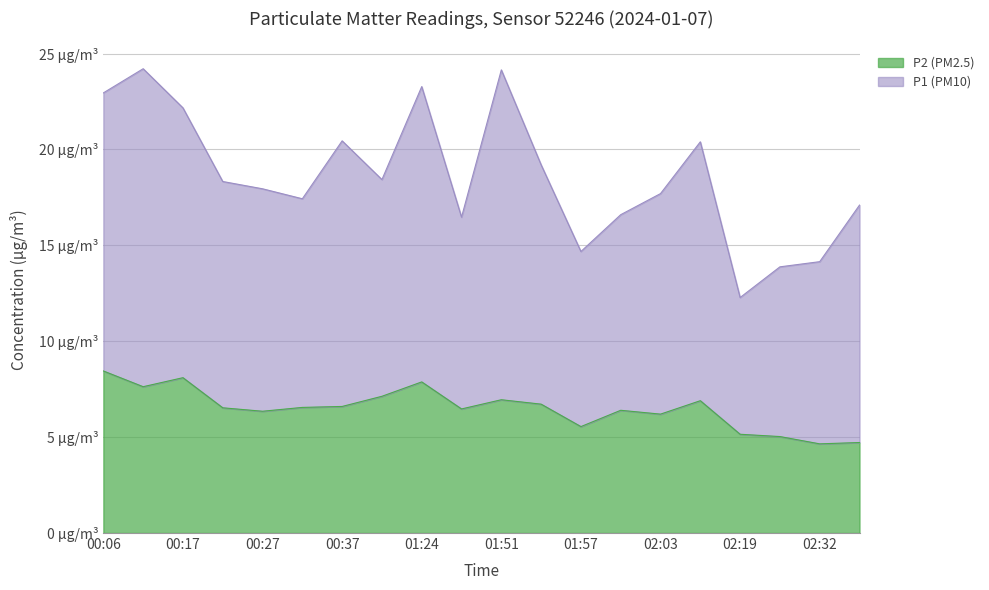

Where is the first local maximum?

00:17